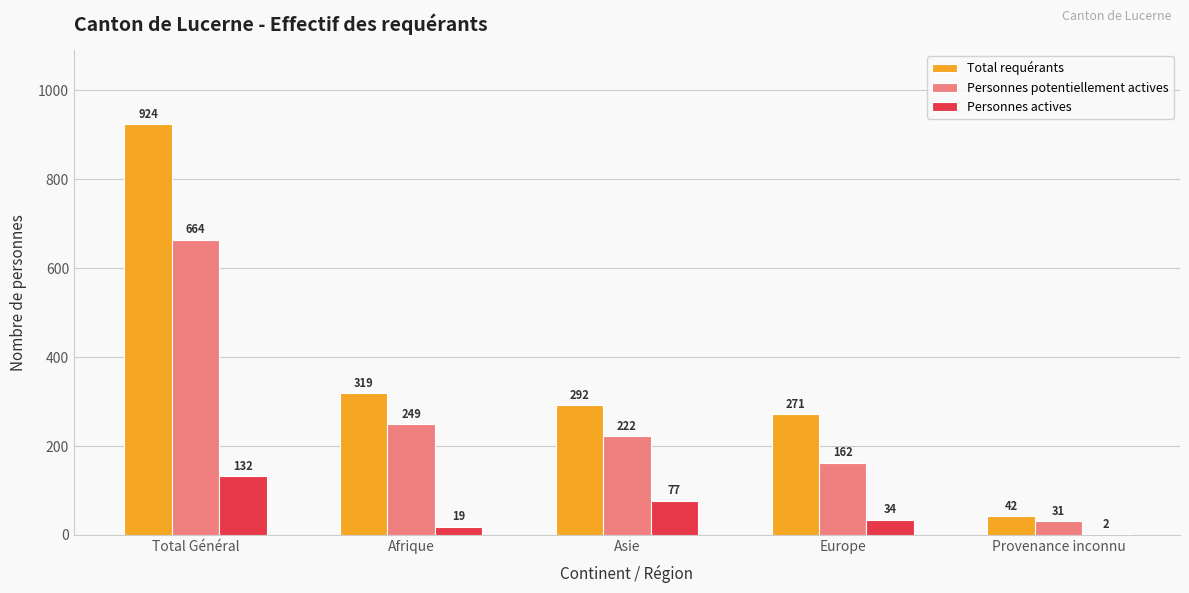

Between Afrique and Provenance inconnu, which series saw the biggest shift?

Total requérants